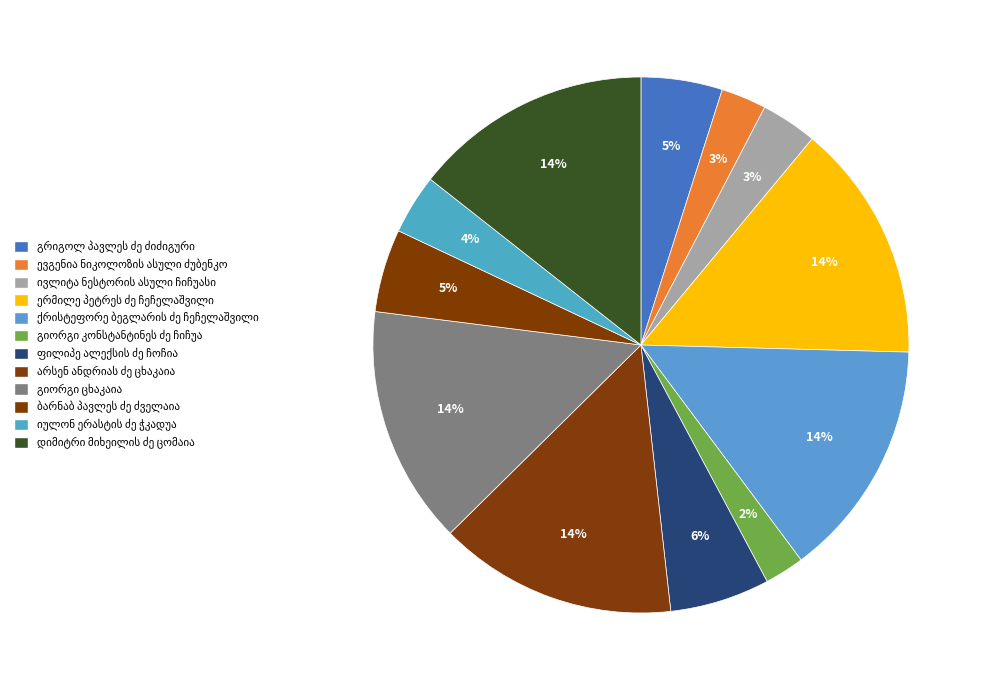

Is ქრისტეფორე ბეგლარის ძე ჩეჩელაშვილი the majority of the pie?

No